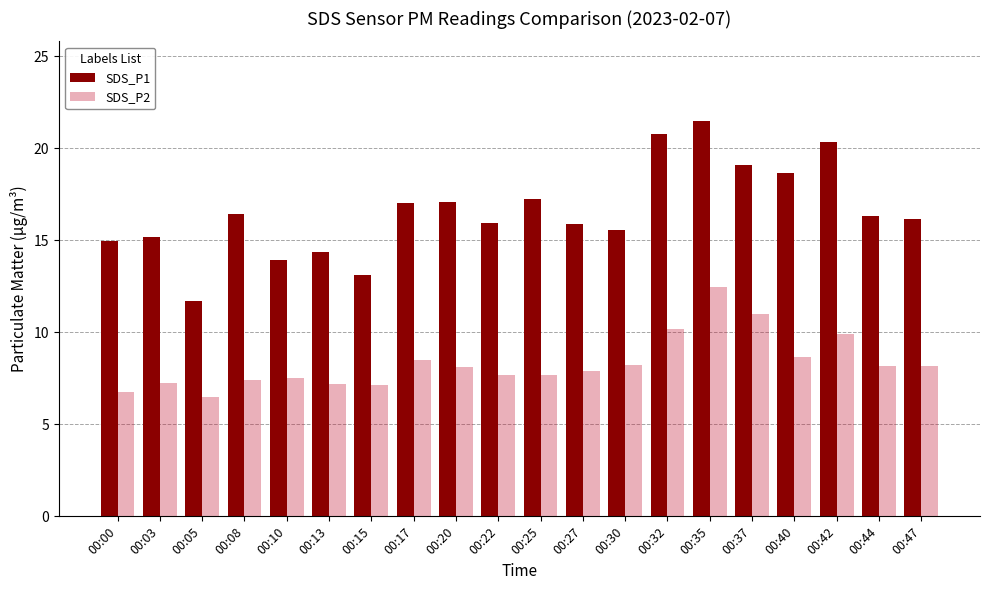

What is the difference between the maximum and minimum values in the SDS_P1 series?

9.8